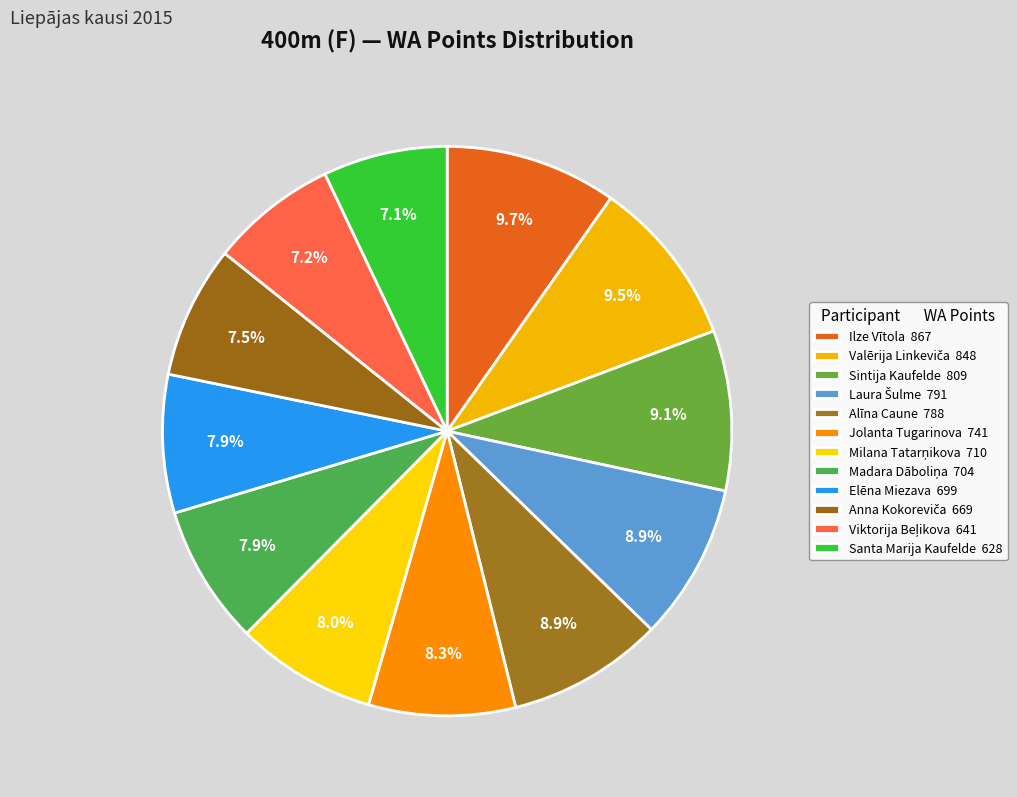

How many segments does this pie chart have?

12